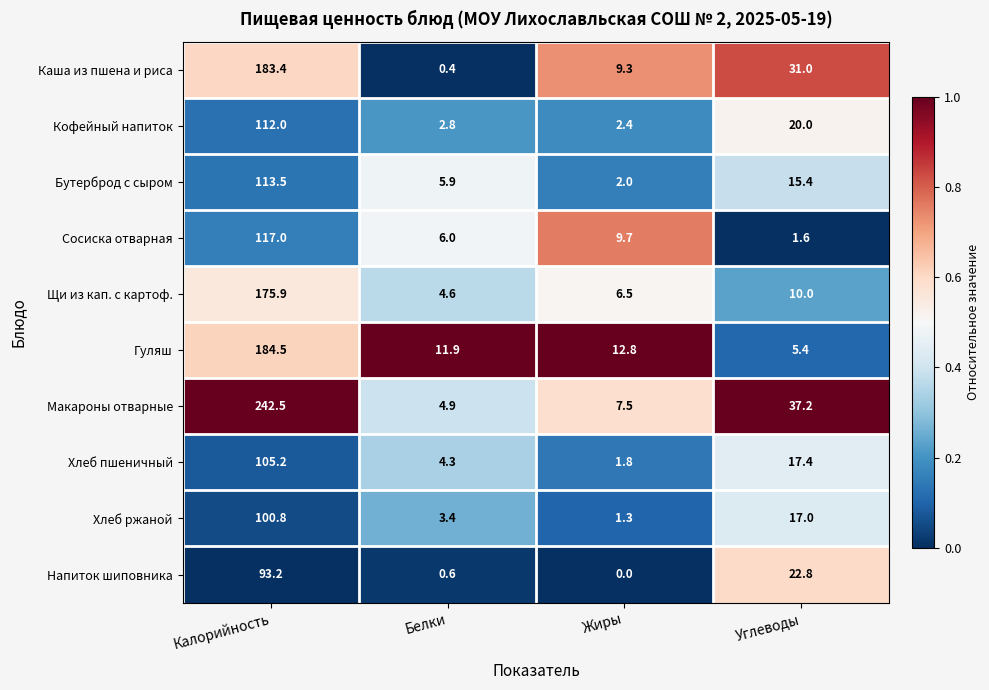

What is the total value across all series at Белки?

44.8